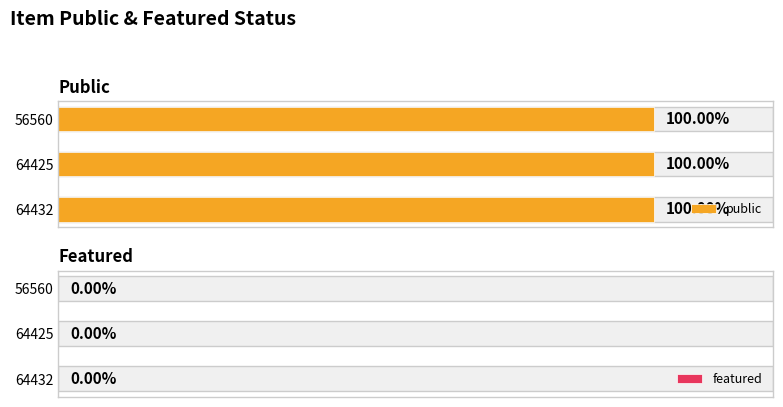

What is the total value across all series at 64425?

1